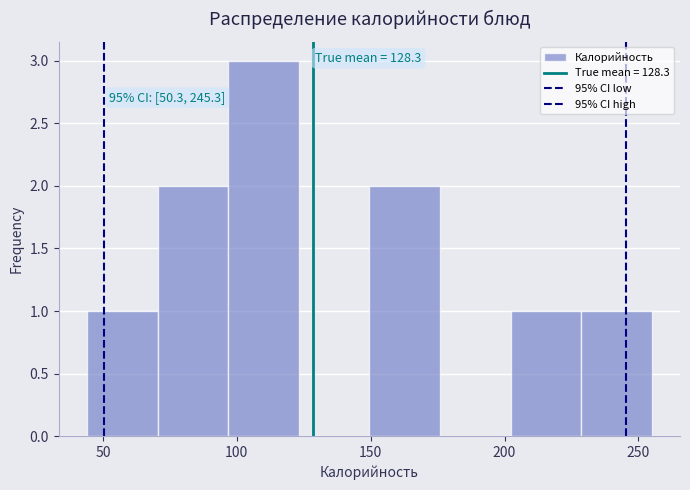

Over which range of the x-axis is the bar tallest?

95 to 125